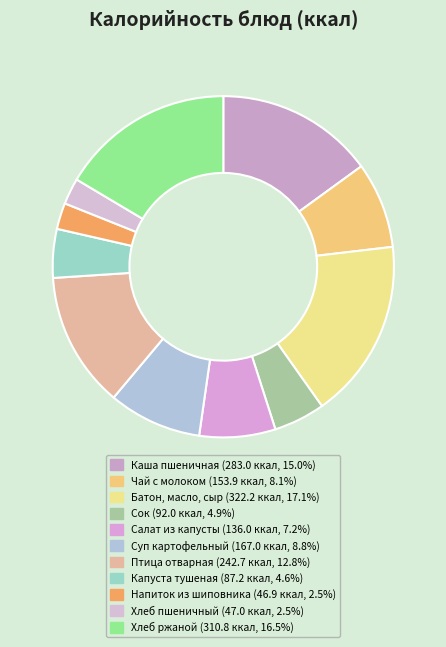

How many slices are in this pie chart?

11